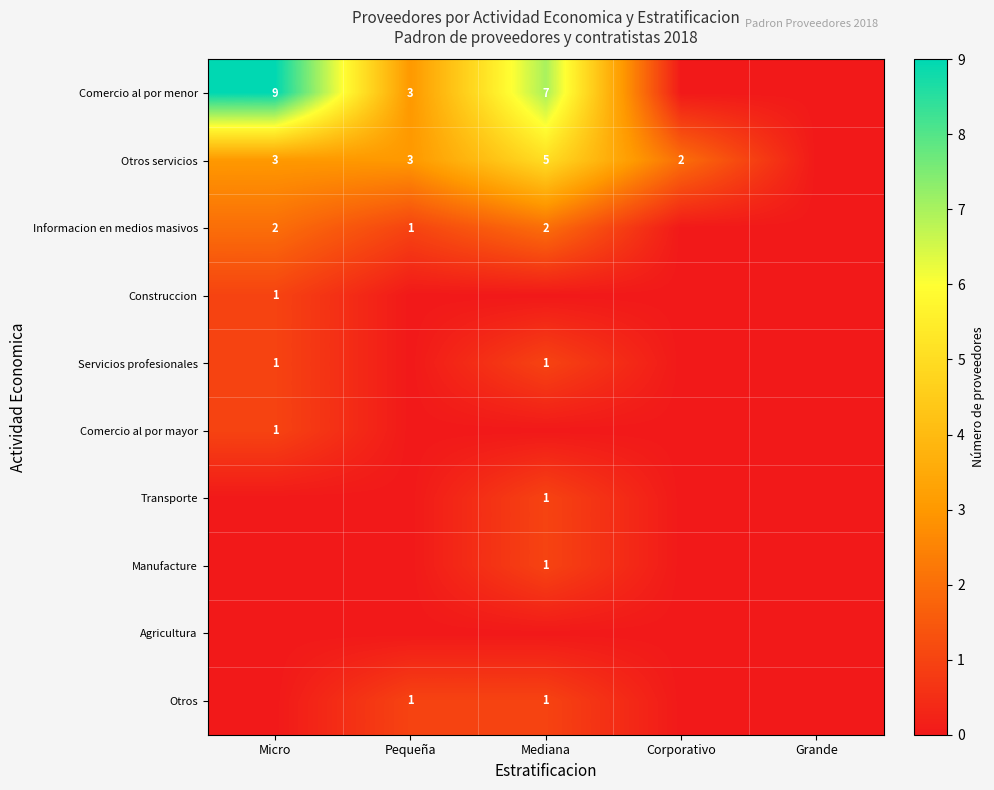

Is it true that Comercio al por menor equals 7 at Mediana?

True